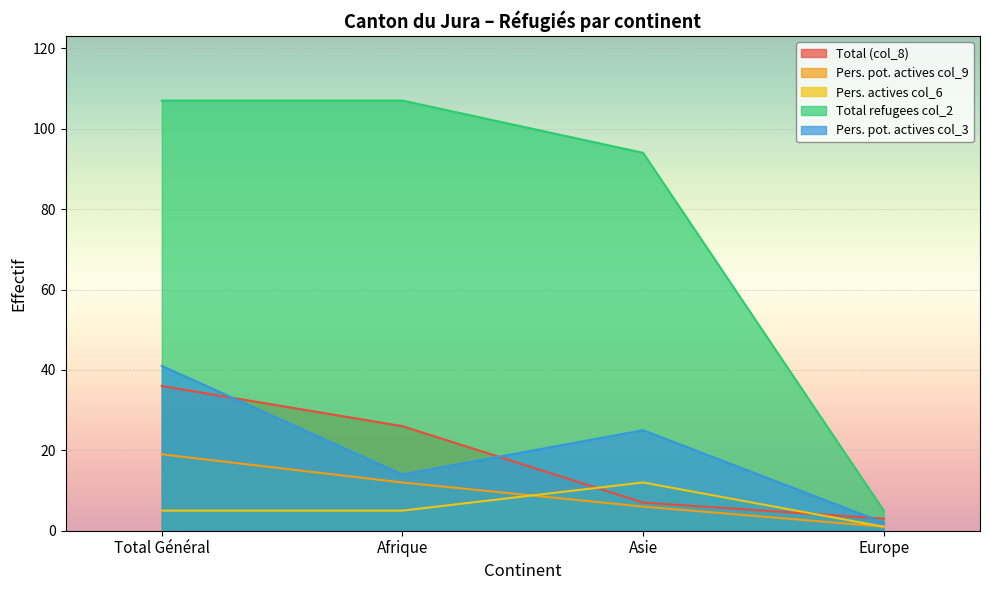

Reading right to left, what are all the values shown in this chart?

Total (col_8): Europe=3	Asie=7	Afrique=26	Total Général=36
Pers. pot. actives col_9: Europe=1	Asie=6	Afrique=12	Total Général=19
Pers. actives col_6: Europe=1	Asie=12	Afrique=5	Total Général=5
Total refugees col_2: Europe=5	Asie=94	Afrique=107	Total Général=107
Pers. pot. actives col_3: Europe=2	Asie=25	Afrique=14	Total Général=41